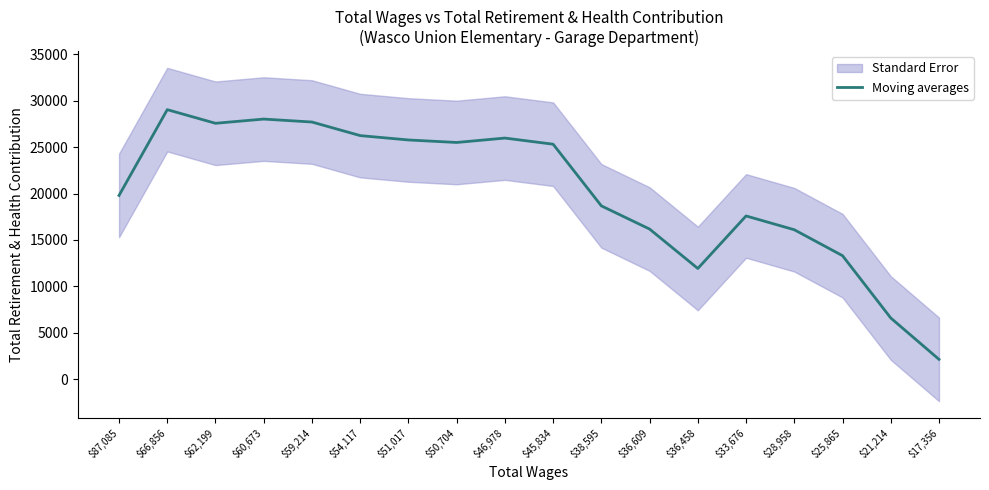

Reading left to right, list all the values displayed in this chart.

$87,085=19795.3	$66,856=29043.7	$62,199=27573.7	$60,673=28028.7	$59,214=27709.7	$54,117=26247.0	$51,017=25776.0	$50,704=25505.7	$46,978=25980.7	$45,834=25319.3	$38,595=18671.3	$36,609=16171.3	$36,458=11922.3	$33,676=17586.7	$28,958=16097.3	$25,865=13302.0	$21,214=6583.0	$17,356=2126.0